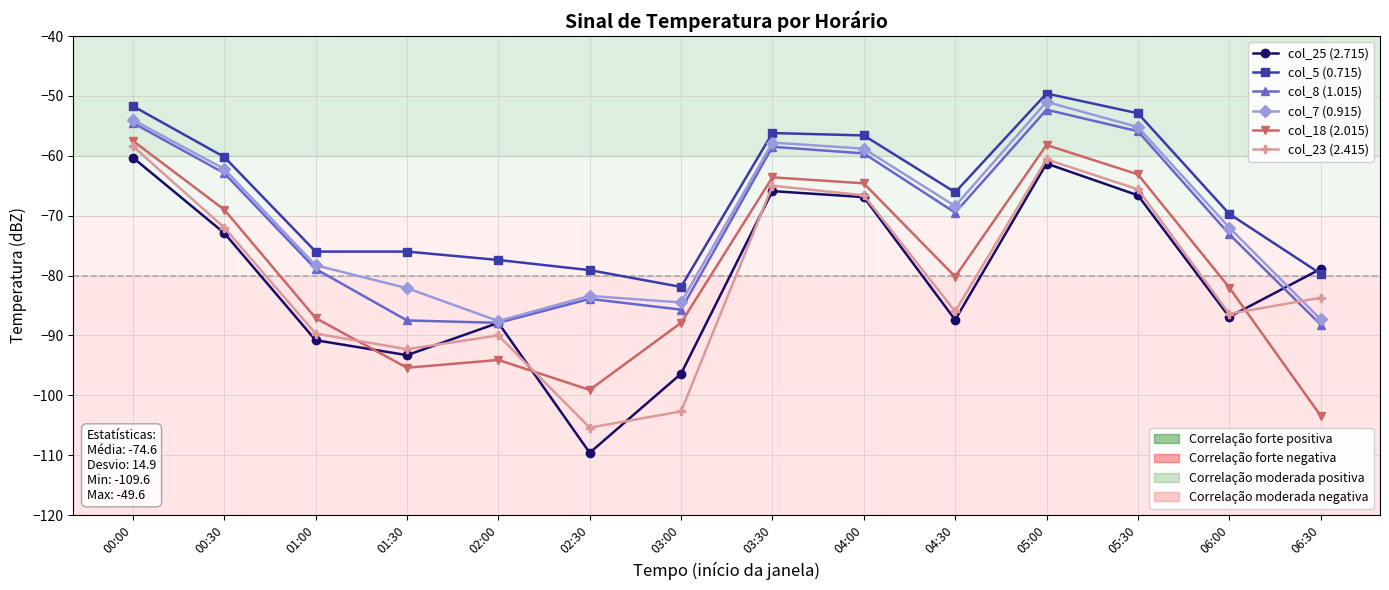

What is the difference between the highest and lowest values at 03:00?

20.8